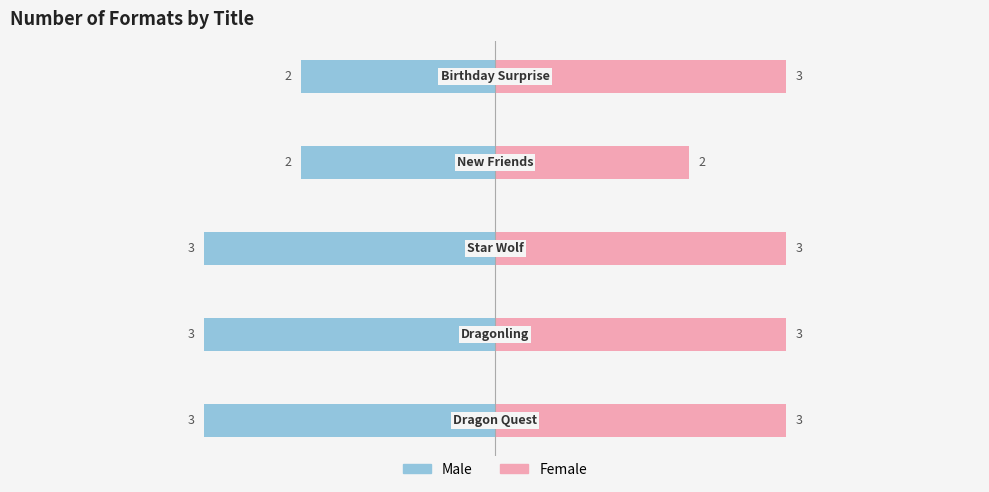

How many data points does each series have?

5